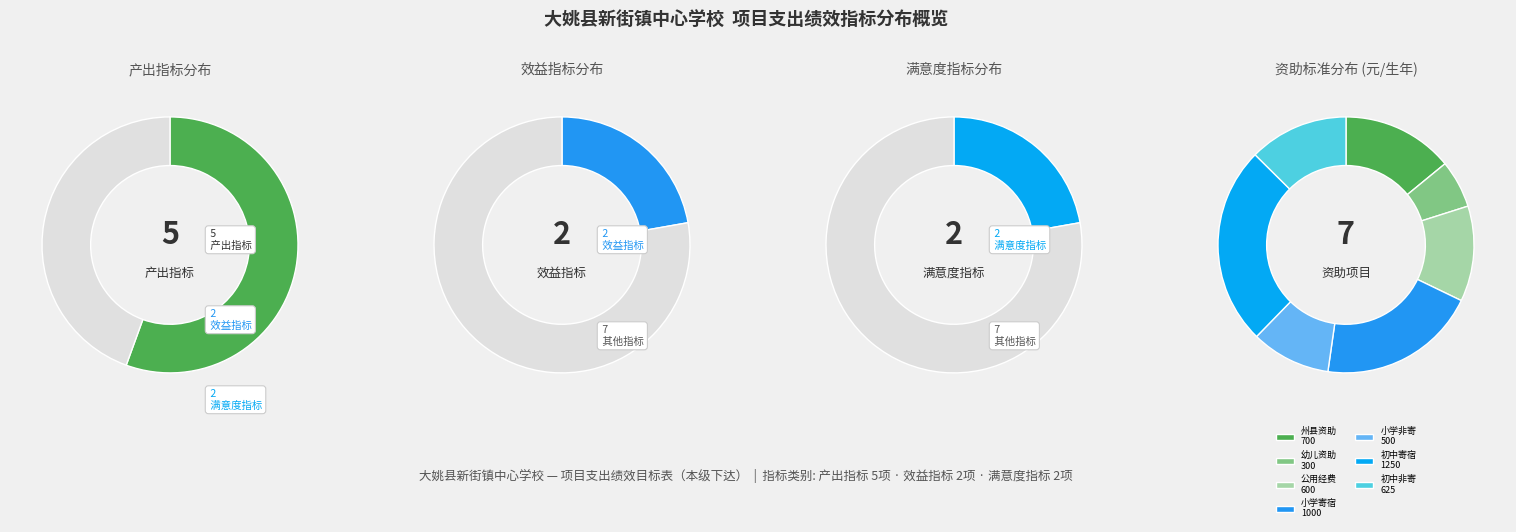

How many slices are in this pie chart?

3